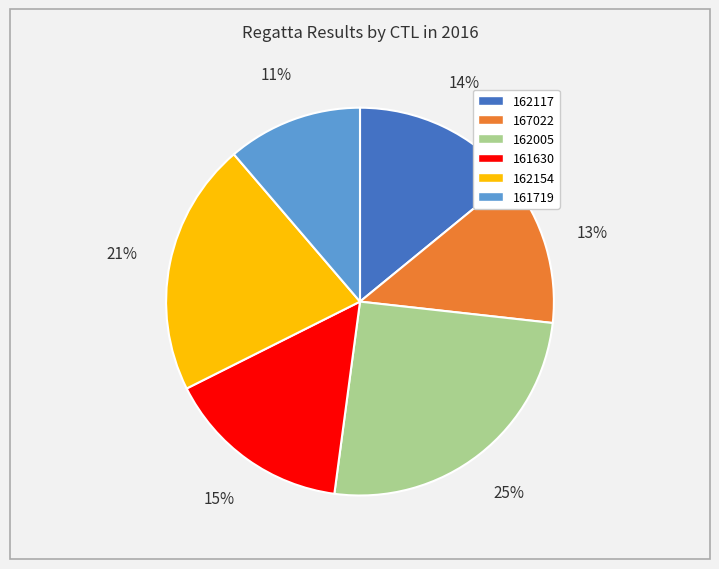

How many segments does this pie chart have?

6